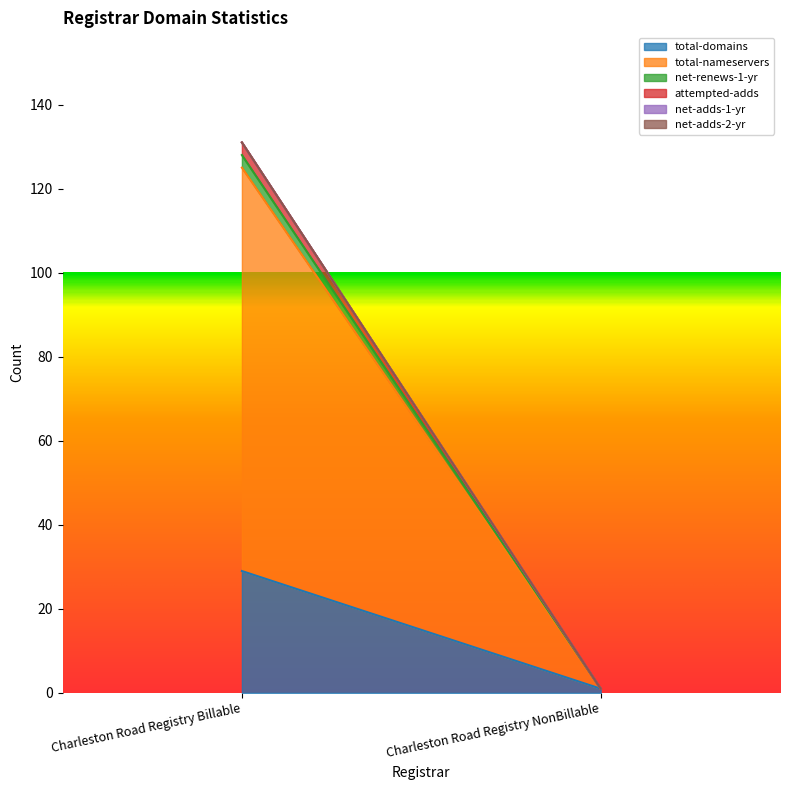

Between Charleston Road Registry Billable and Charleston Road Registry NonBillable, which is larger?

Charleston Road Registry Billable